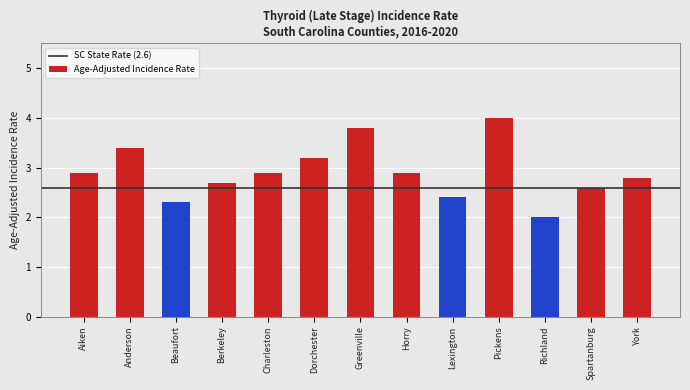

Are the bars grouped side by side (vs. stacked)?

No